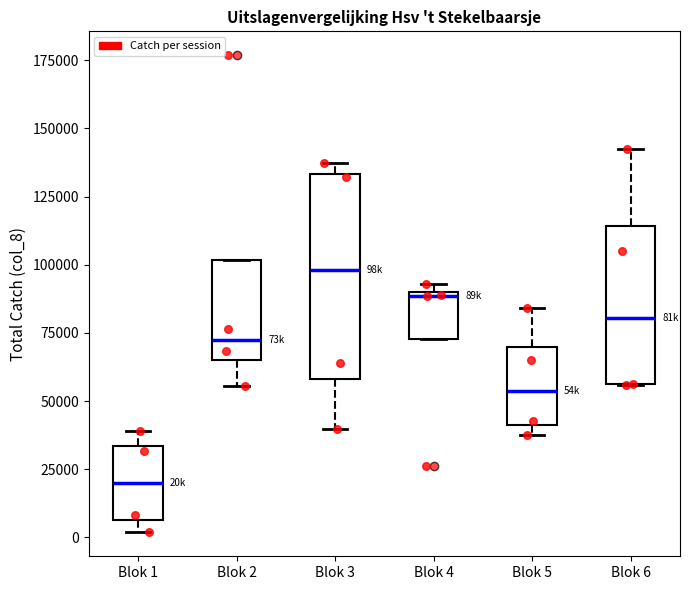

Comparing the boxes themselves (not the whiskers), which one is the tallest?

Blok 3